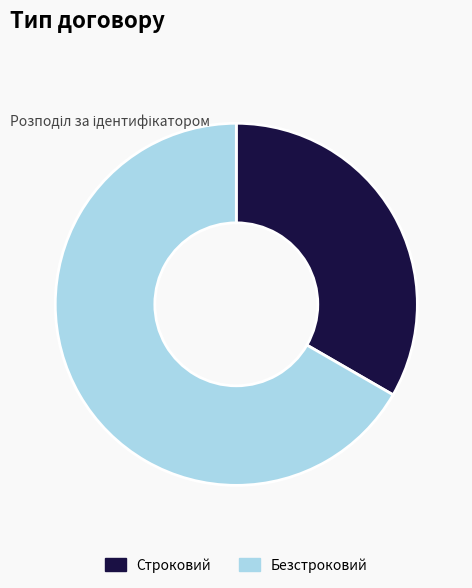

Is it true that Строковий is 33% of the pie?

True